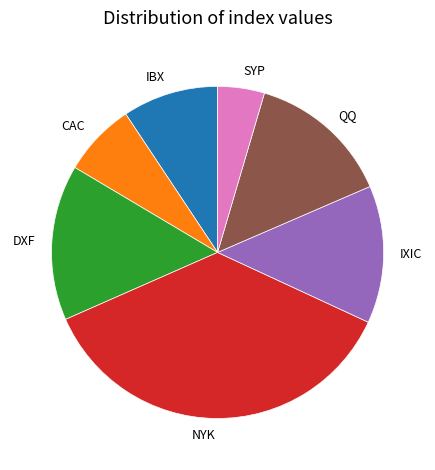

Do IBX and SYP together represent more than half of the pie?

No